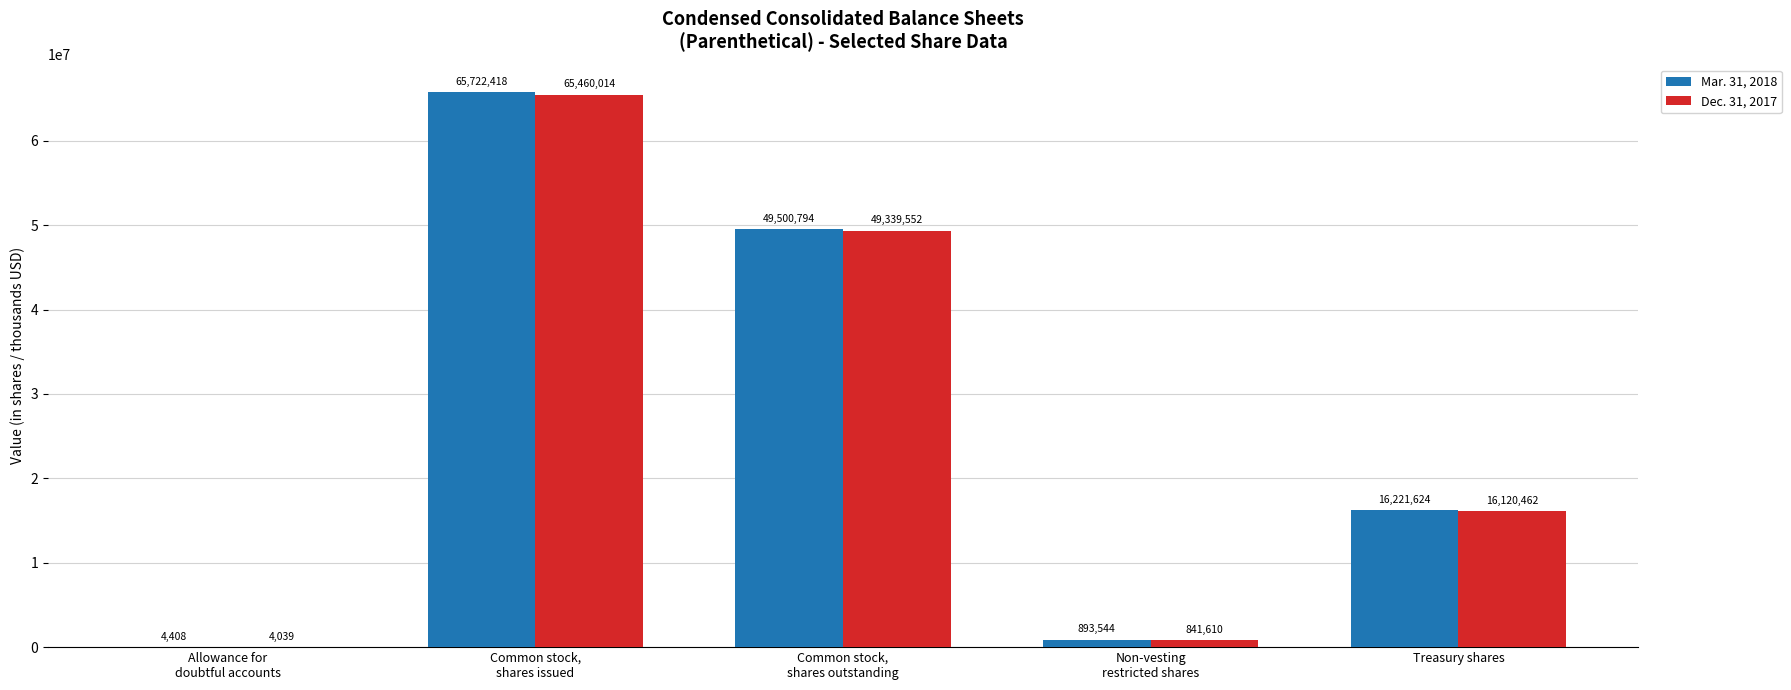

What are all the series names shown in the legend?

Mar. 31, 2018, Dec. 31, 2017